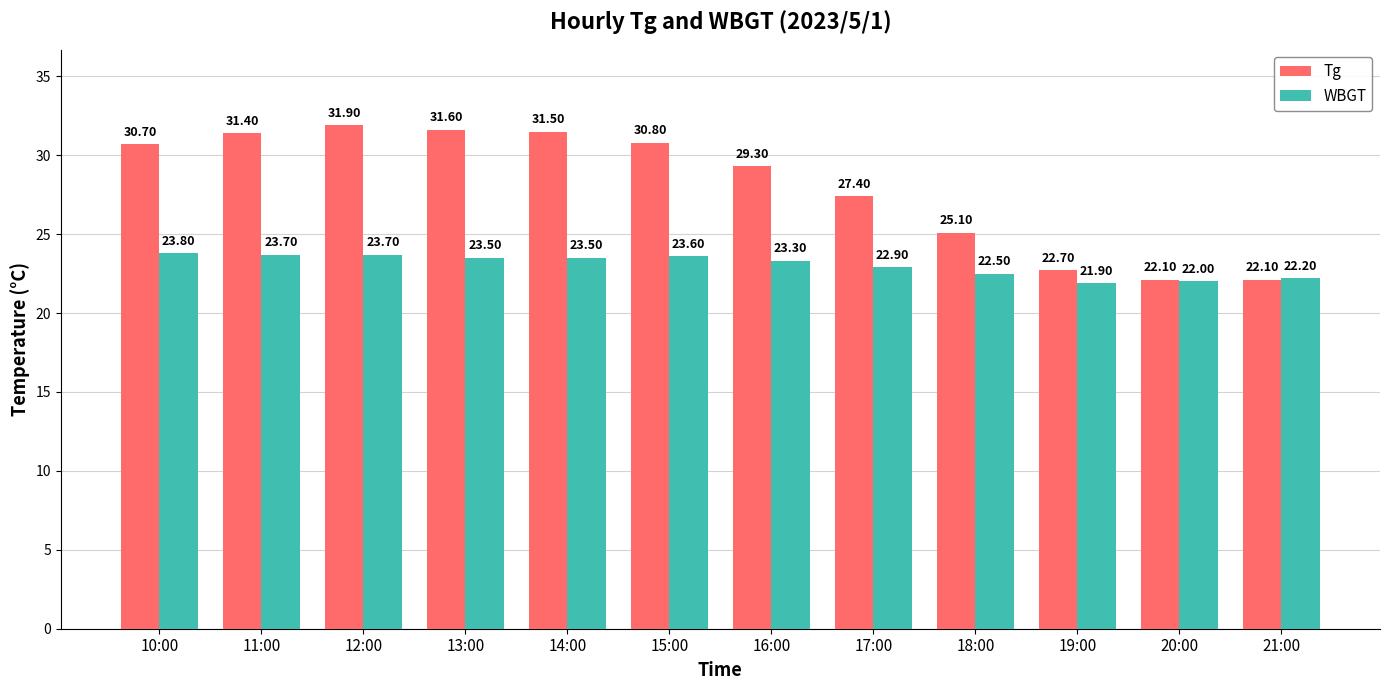

At which label does Tg first exceed 30?

10:00